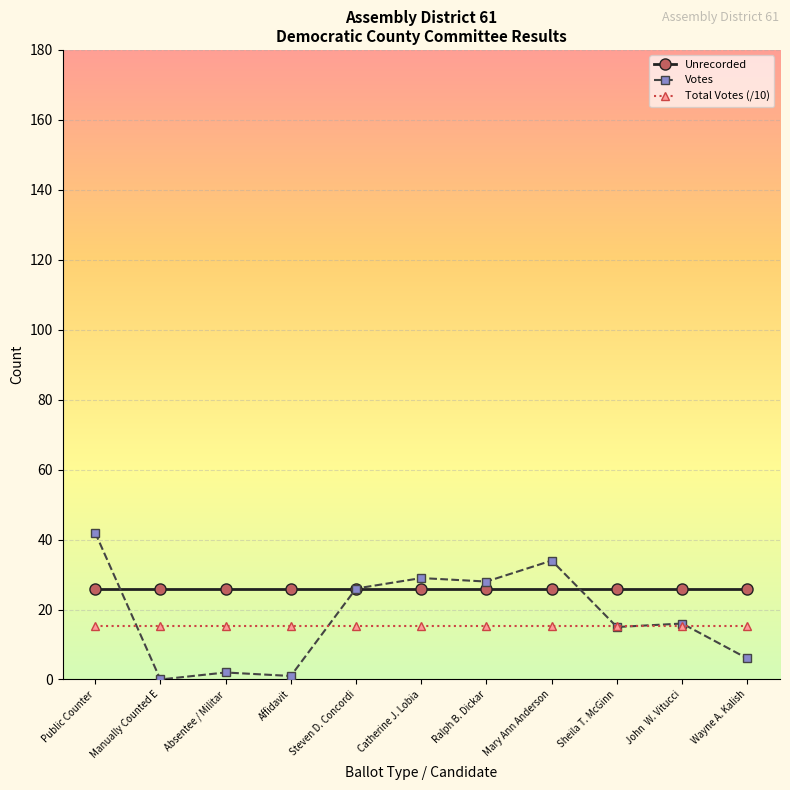

What is the value of the Votes point at the 8th from the left?

34.0